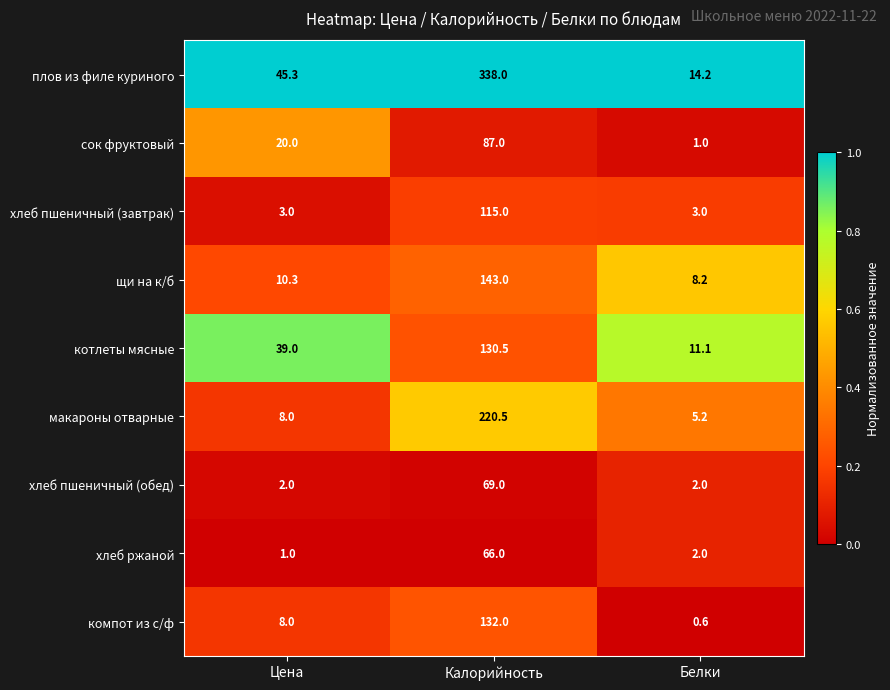

Which category has the lowest value across all series?

Белки